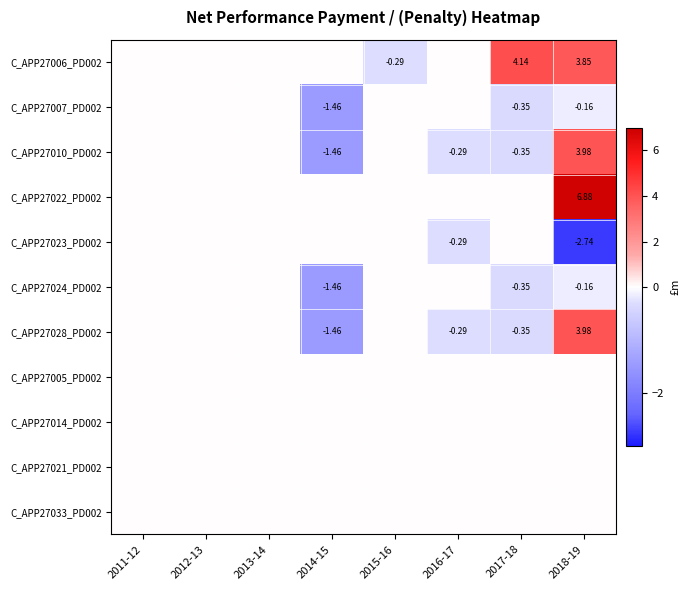

What is the average value of the C_APP27023_PD002 series?

-0.4